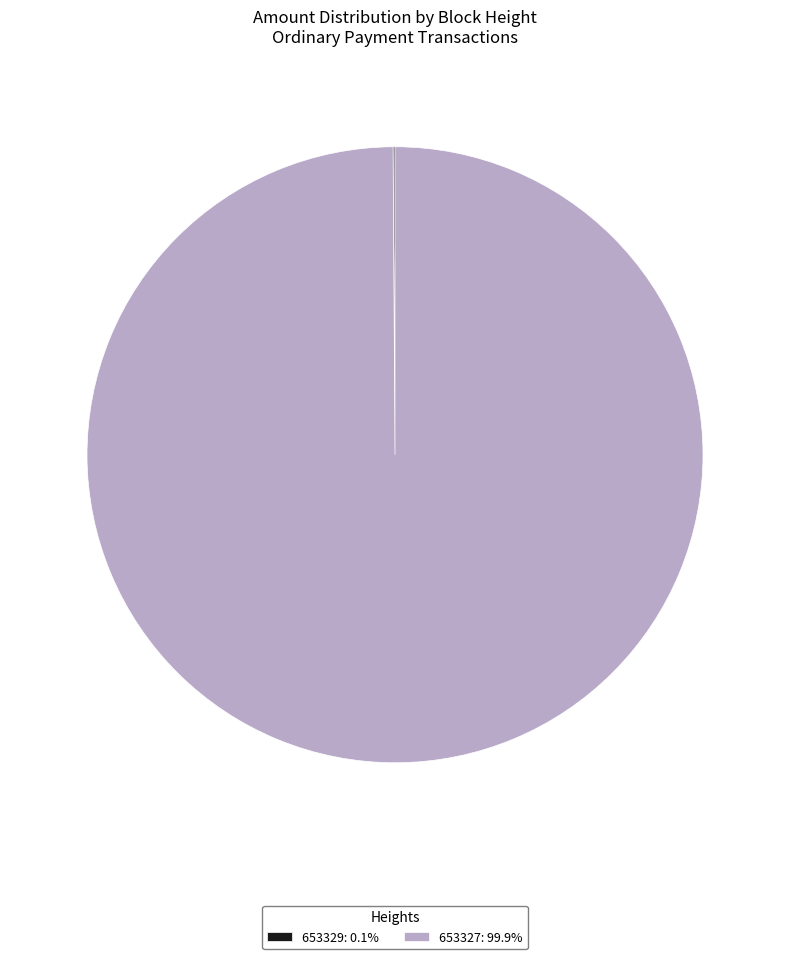

Is there a majority slice in this chart?

Yes